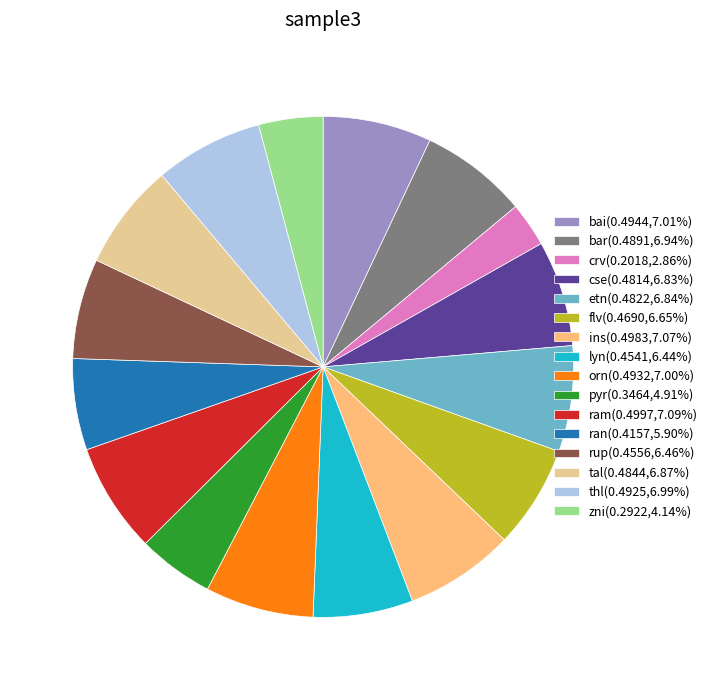

Combined, do orn(0.4932,7.00%) and rup(0.4556,6.46%) account for over 50%?

No